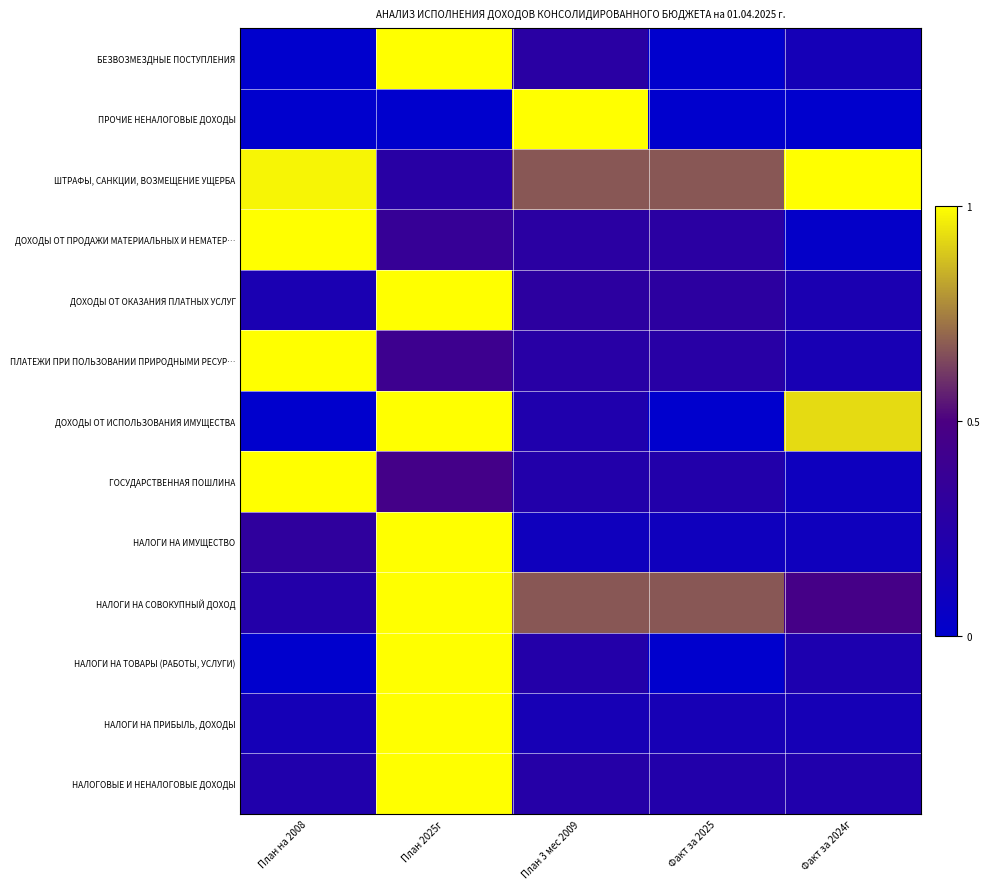

What is the total value across all series at План на 2008?

5.1